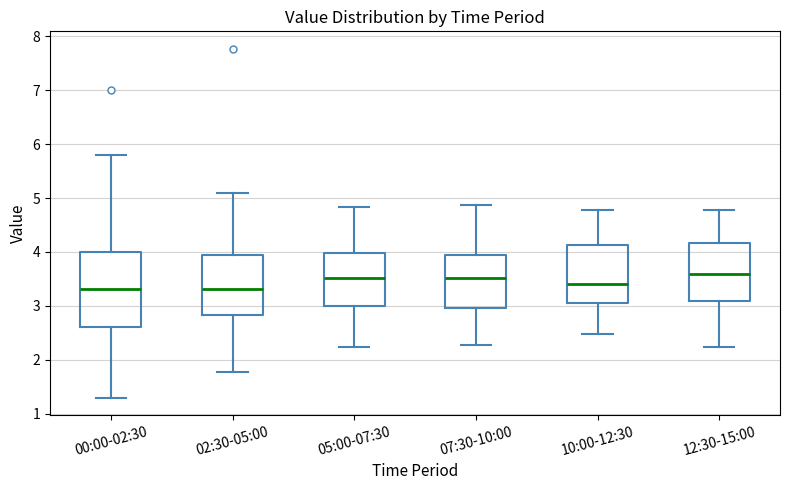

Where is the lower edge of the box for 12:30-15:00 on the y-axis? The values are not printed on the chart, so give them approximately, as read against the axis.

3.1